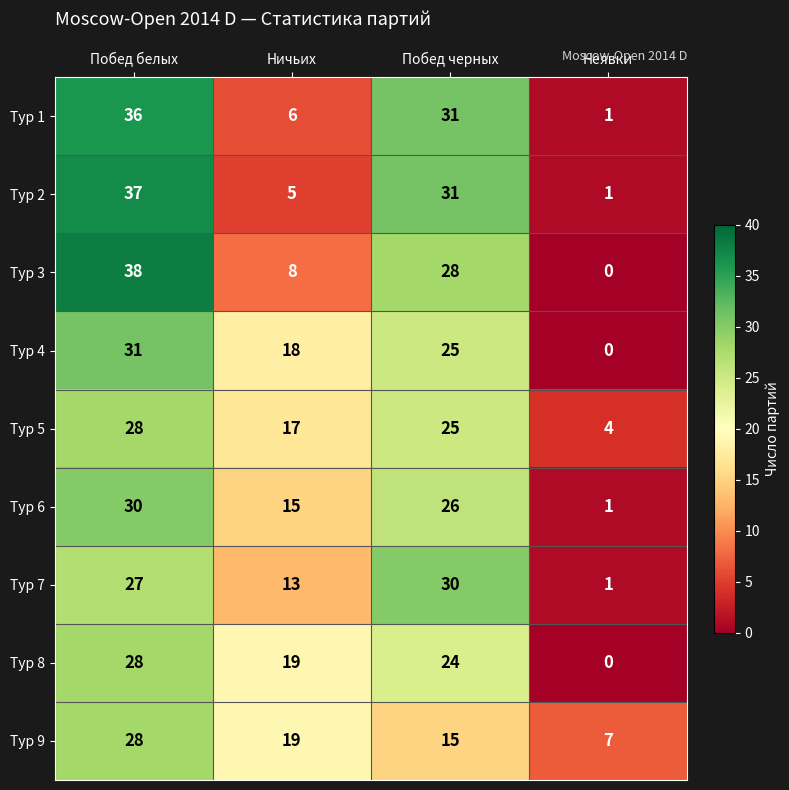

Count the Тур 6 values in the range 15 to 30.

3